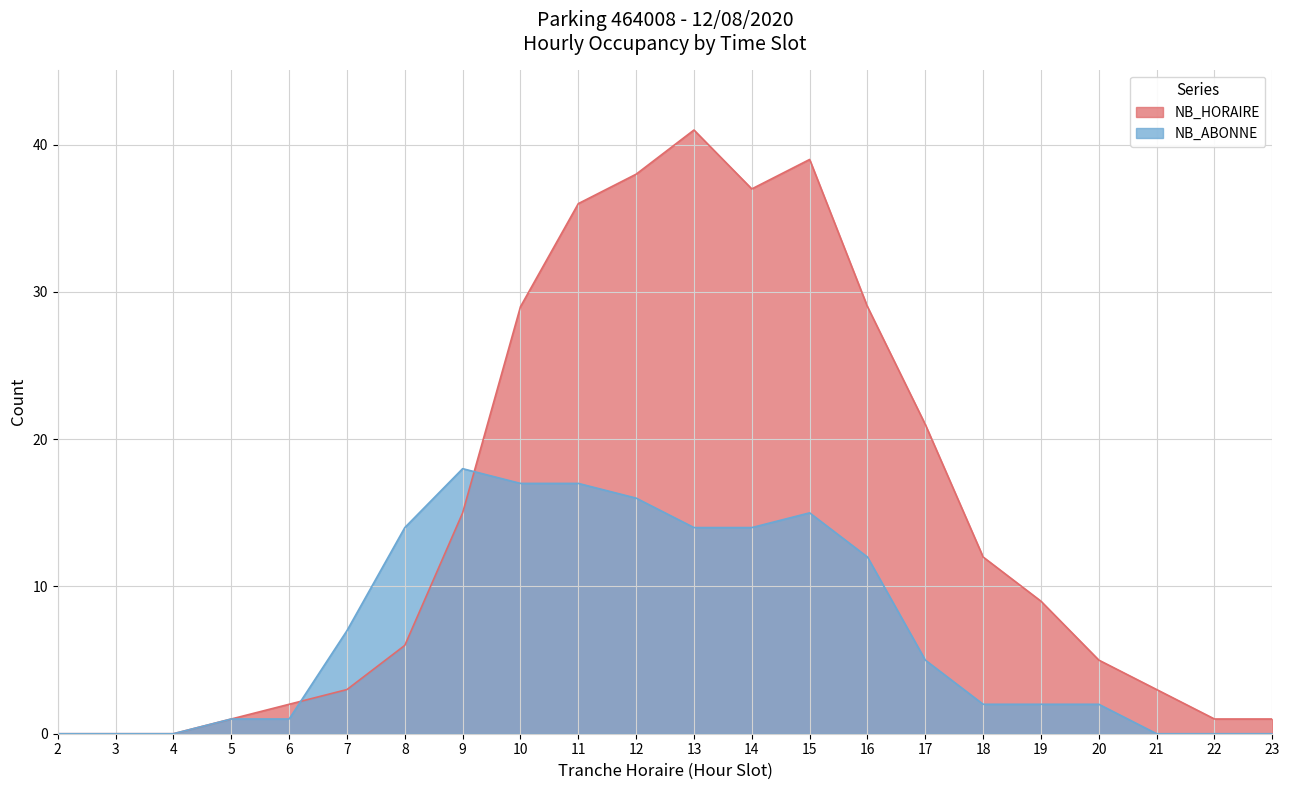

Read the NB_HORAIRE value at 9.

15